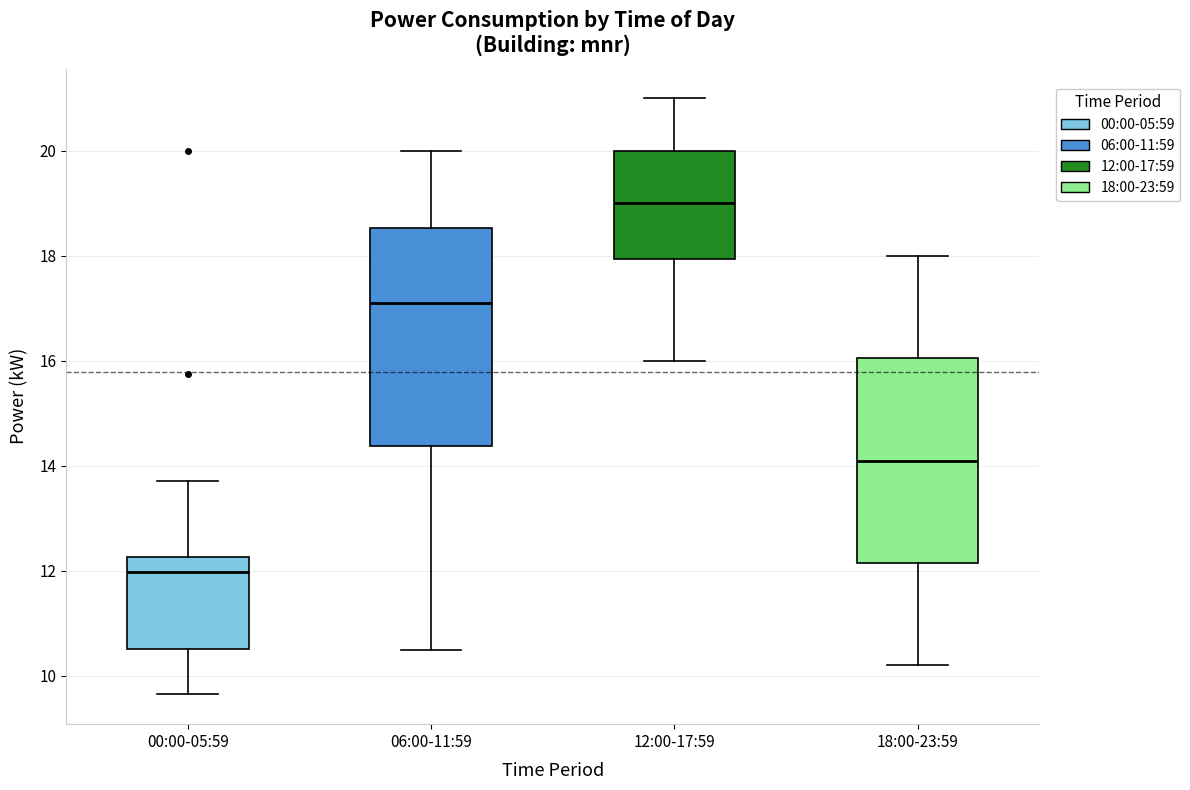

Reading left to right, read every box against the y-axis: the position of its median line, the range the box covers, and the ends of its whiskers. The values are not printed on the chart, so give them approximately, as read against the axis.

00:00-05:59: median 12.0, box 10.6 to 12.2, whiskers 9.6 to 13.8
06:00-11:59: median 17.2, box 14.4 to 18.6, whiskers 10.6 to 20.0
12:00-17:59: median 19.0, box 18.0 to 20.0, whiskers 16.0 to 21.0
18:00-23:59: median 14.2, box 12.2 to 16.0, whiskers 10.2 to 18.0